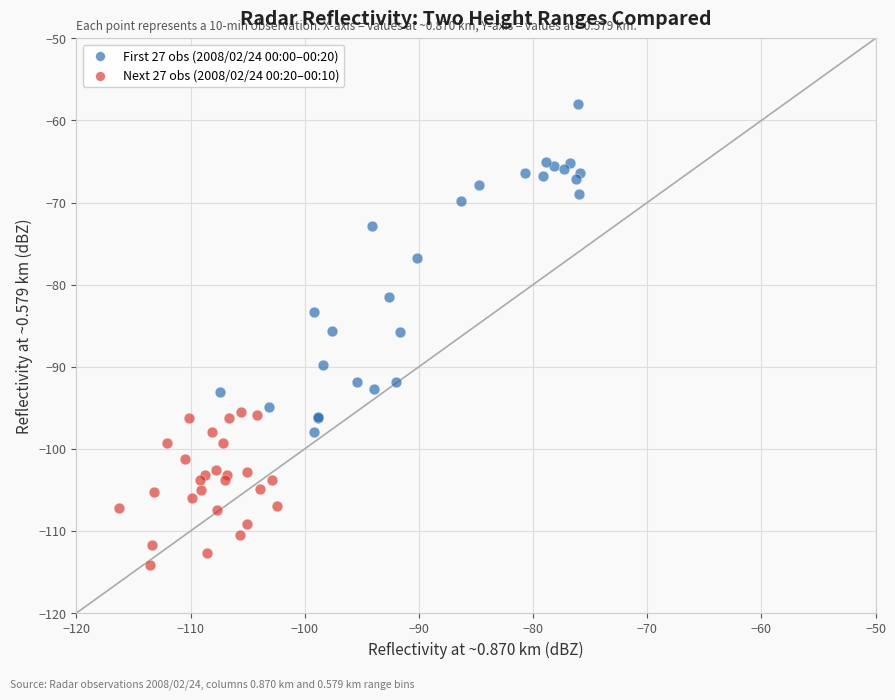

Which series contains the highest Y value?

First 27 obs (2008/02/24 00:00–00:20)